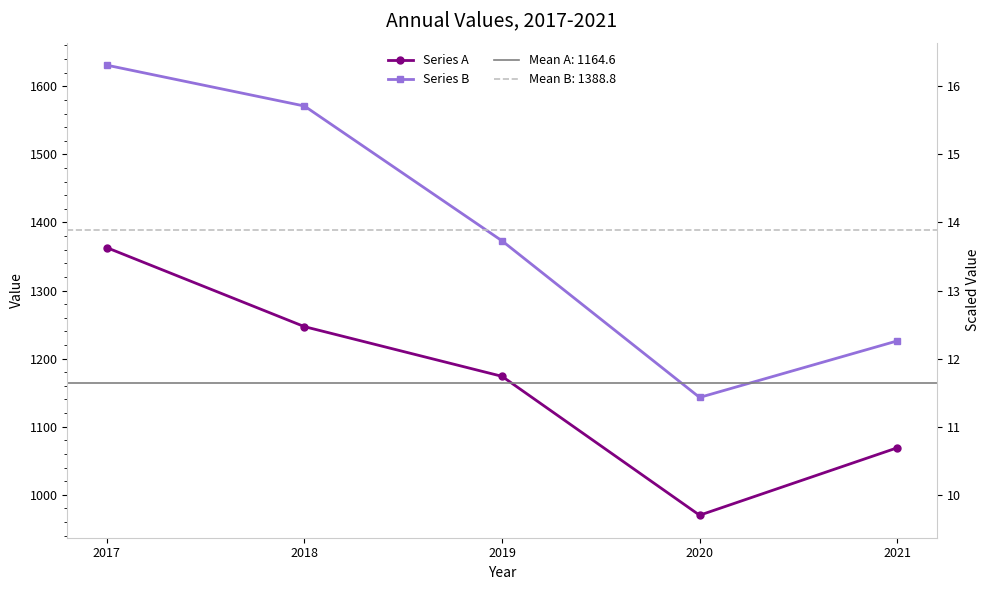

True or false: Series A has a value of 1363 at 2017.

True